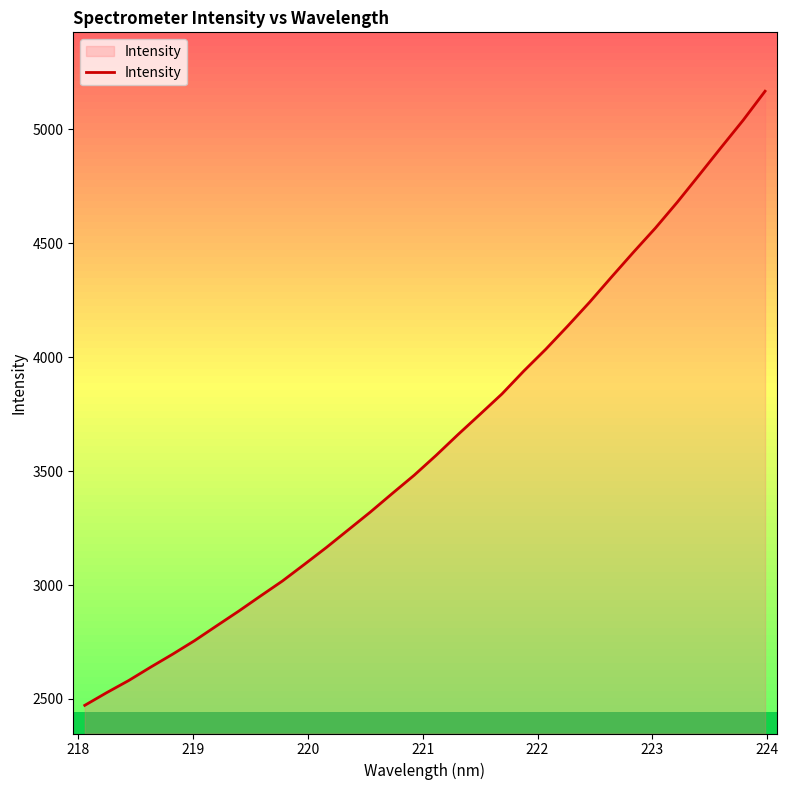

What is the minimum value shown in the chart?

2472.0